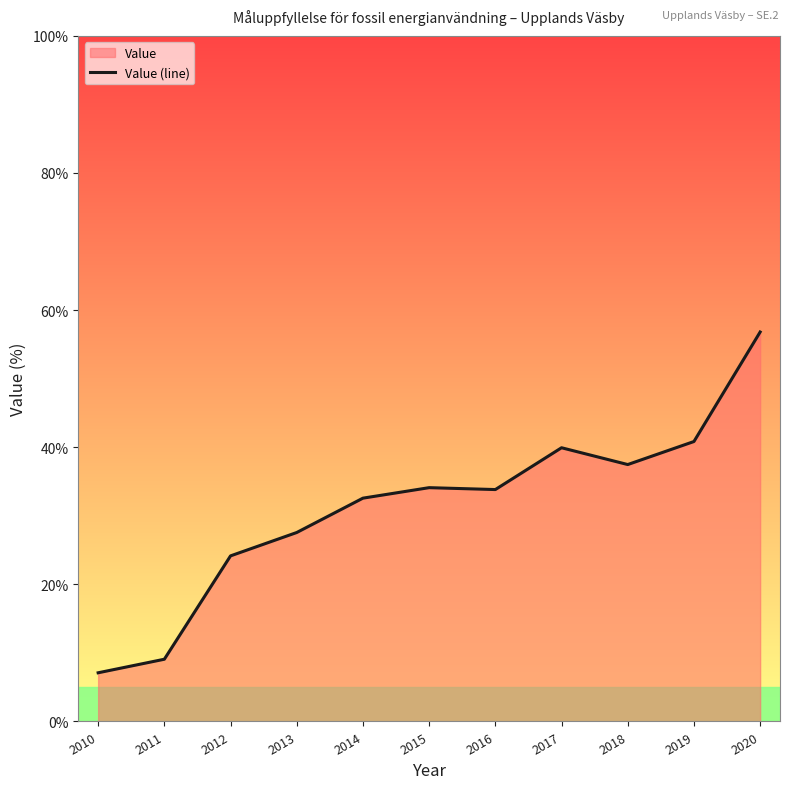

Rank the categories by value from highest to lowest.

2020, 2019, 2017, 2018, 2015, 2016, 2014, 2013, 2012, 2011, 2010